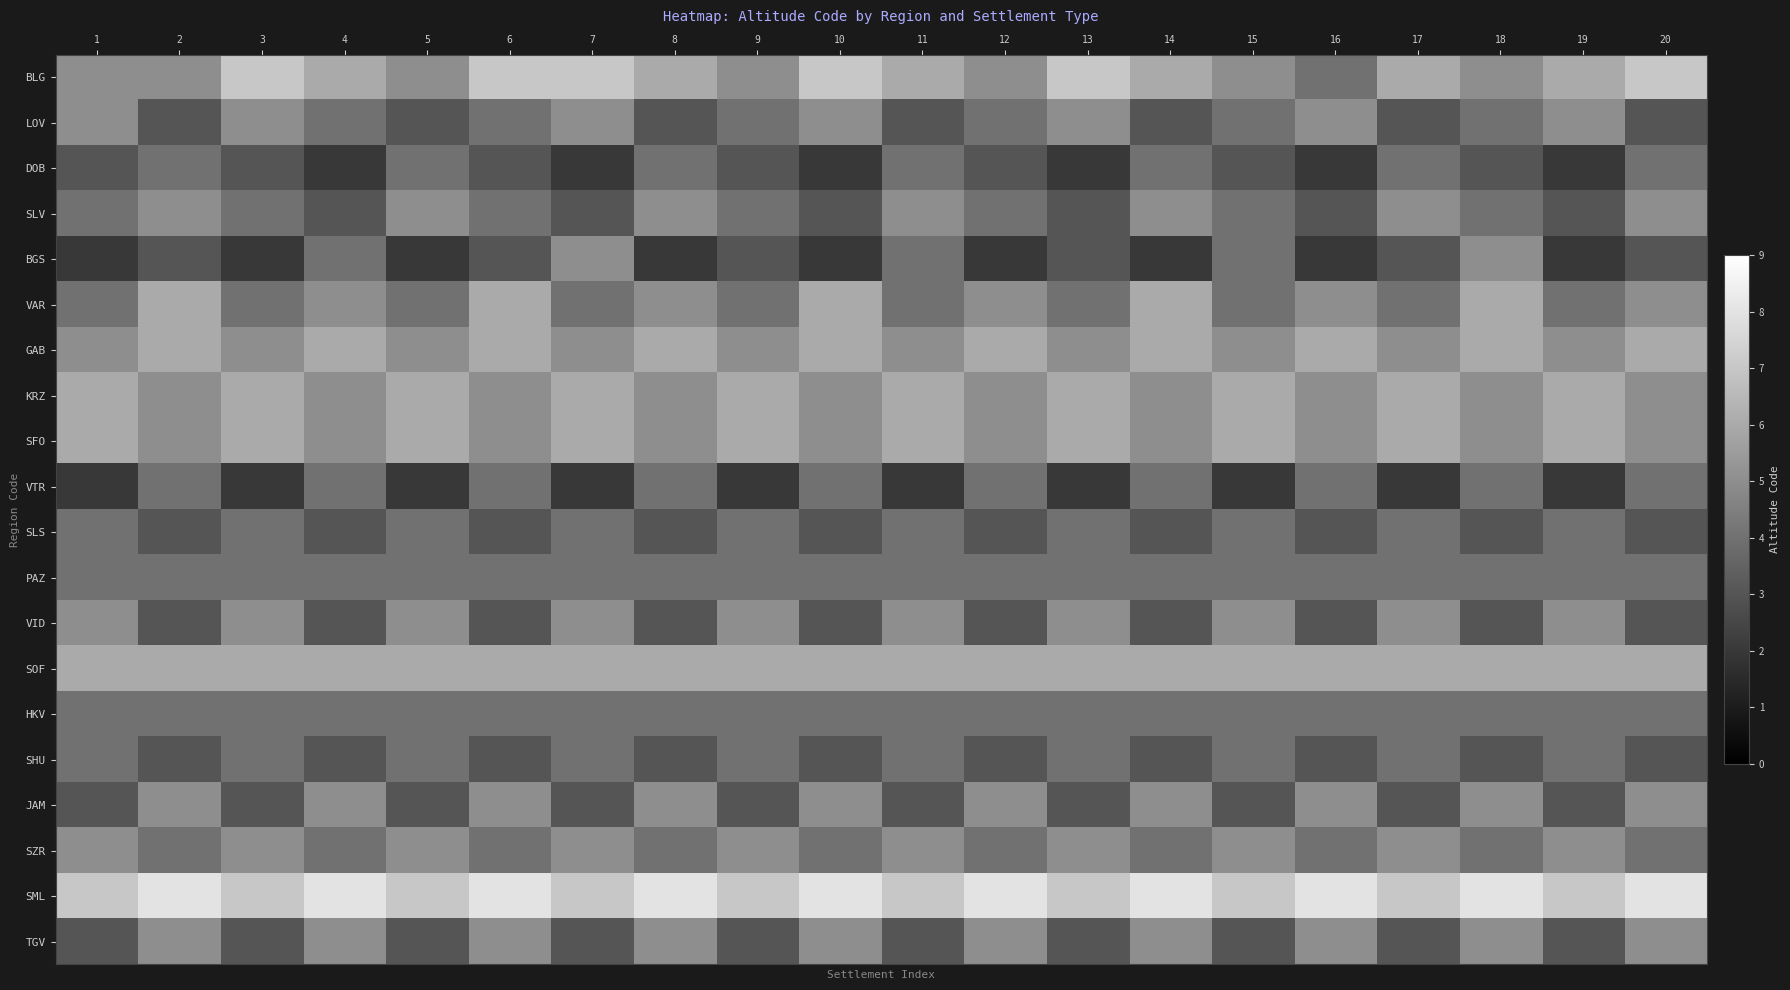

Reading left to right, what are all the values shown in this chart?

BLG: 1=5	2=5	3=7	4=6	5=5	6=7	7=7	8=6	9=5	10=7	11=6	12=5	13=7	14=6	15=5	16=4	17=6	18=5	19=6	20=7
LOV: 1=5	2=3	3=5	4=4	5=3	6=4	7=5	8=3	9=4	10=5	11=3	12=4	13=5	14=3	15=4	16=5	17=3	18=4	19=5	20=3
DOB: 1=3	2=4	3=3	4=2	5=4	6=3	7=2	8=4	9=3	10=2	11=4	12=3	13=2	14=4	15=3	16=2	17=4	18=3	19=2	20=4
SLV: 1=4	2=5	3=4	4=3	5=5	6=4	7=3	8=5	9=4	10=3	11=5	12=4	13=3	14=5	15=4	16=3	17=5	18=4	19=3	20=5
BGS: 1=2	2=3	3=2	4=4	5=2	6=3	7=5	8=2	9=3	10=2	11=4	12=2	13=3	14=2	15=4	16=2	17=3	18=5	19=2	20=3
VAR: 1=4	2=6	3=4	4=5	5=4	6=6	7=4	8=5	9=4	10=6	11=4	12=5	13=4	14=6	15=4	16=5	17=4	18=6	19=4	20=5
GAB: 1=5	2=6	3=5	4=6	5=5	6=6	7=5	8=6	9=5	10=6	11=5	12=6	13=5	14=6	15=5	16=6	17=5	18=6	19=5	20=6
KRZ: 1=6	2=5	3=6	4=5	5=6	6=5	7=6	8=5	9=6	10=5	11=6	12=5	13=6	14=5	15=6	16=5	17=6	18=5	19=6	20=5
SFO: 1=6	2=5	3=6	4=5	5=6	6=5	7=6	8=5	9=6	10=5	11=6	12=5	13=6	14=5	15=6	16=5	17=6	18=5	19=6	20=5
VTR: 1=2	2=4	3=2	4=4	5=2	6=4	7=2	8=4	9=2	10=4	11=2	12=4	13=2	14=4	15=2	16=4	17=2	18=4	19=2	20=4
SLS: 1=4	2=3	3=4	4=3	5=4	6=3	7=4	8=3	9=4	10=3	11=4	12=3	13=4	14=3	15=4	16=3	17=4	18=3	19=4	20=3
PAZ: 1=4	2=4	3=4	4=4	5=4	6=4	7=4	8=4	9=4	10=4	11=4	12=4	13=4	14=4	15=4	16=4	17=4	18=4	19=4	20=4
VID: 1=5	2=3	3=5	4=3	5=5	6=3	7=5	8=3	9=5	10=3	11=5	12=3	13=5	14=3	15=5	16=3	17=5	18=3	19=5	20=3
SOF: 1=6	2=6	3=6	4=6	5=6	6=6	7=6	8=6	9=6	10=6	11=6	12=6	13=6	14=6	15=6	16=6	17=6	18=6	19=6	20=6
HKV: 1=4	2=4	3=4	4=4	5=4	6=4	7=4	8=4	9=4	10=4	11=4	12=4	13=4	14=4	15=4	16=4	17=4	18=4	19=4	20=4
SHU: 1=4	2=3	3=4	4=3	5=4	6=3	7=4	8=3	9=4	10=3	11=4	12=3	13=4	14=3	15=4	16=3	17=4	18=3	19=4	20=3
JAM: 1=3	2=5	3=3	4=5	5=3	6=5	7=3	8=5	9=3	10=5	11=3	12=5	13=3	14=5	15=3	16=5	17=3	18=5	19=3	20=5
SZR: 1=5	2=4	3=5	4=4	5=5	6=4	7=5	8=4	9=5	10=4	11=5	12=4	13=5	14=4	15=5	16=4	17=5	18=4	19=5	20=4
SML: 1=7	2=8	3=7	4=8	5=7	6=8	7=7	8=8	9=7	10=8	11=7	12=8	13=7	14=8	15=7	16=8	17=7	18=8	19=7	20=8
TGV: 1=3	2=5	3=3	4=5	5=3	6=5	7=3	8=5	9=3	10=5	11=3	12=5	13=3	14=5	15=3	16=5	17=3	18=5	19=3	20=5